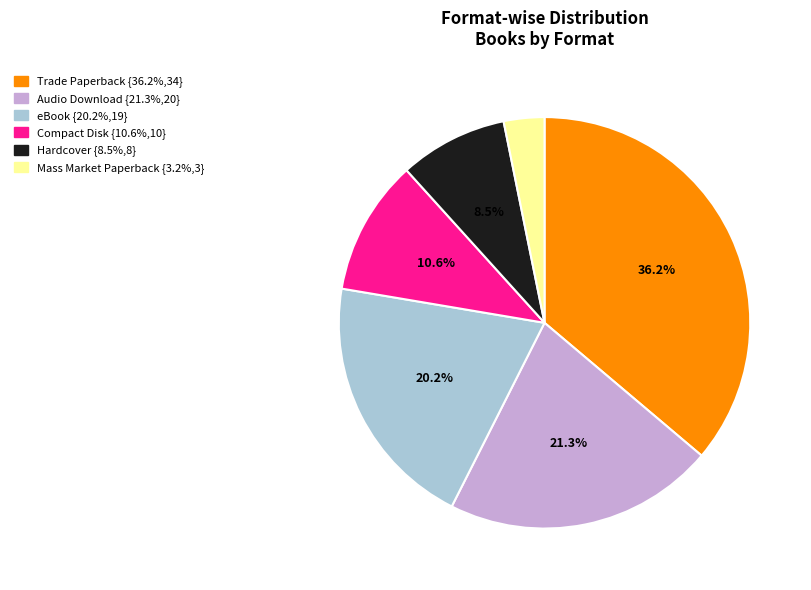

Between Audio Download and Compact Disk, which is larger?

Audio Download